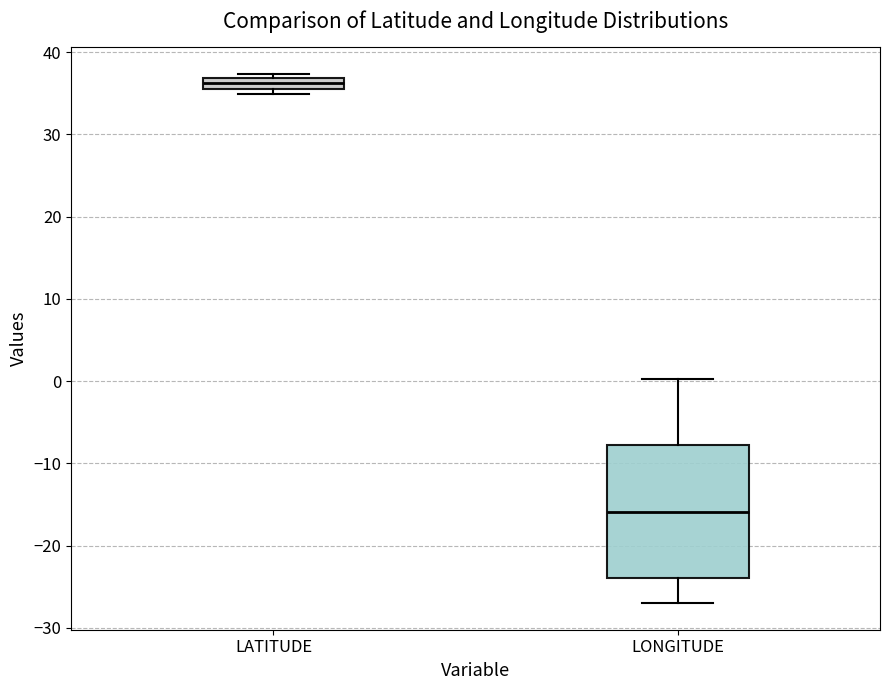

Comparing the boxes themselves (not the whiskers), which one is the tallest?

LONGITUDE